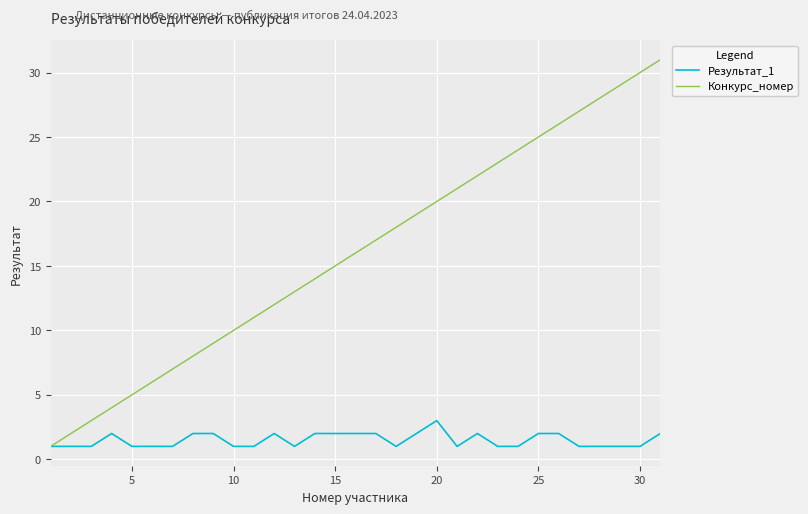

Which series has the largest range (max minus min)?

Конкурс_номер